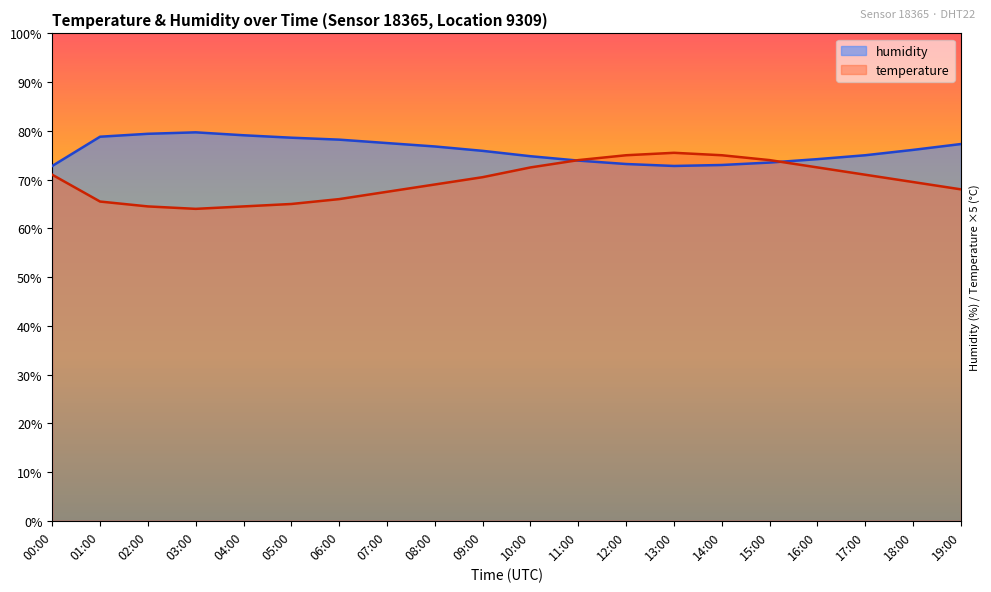

What value does the humidity series have at 03:00?

79.7